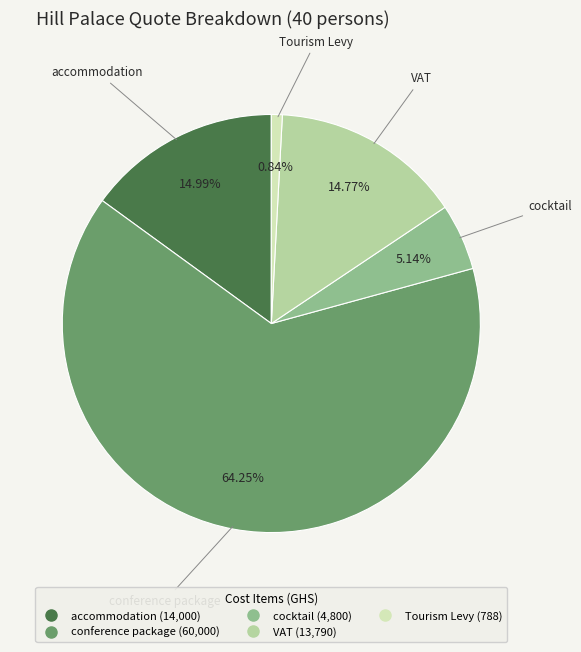

What percentage is the VAT slice, to the nearest percent?

15%